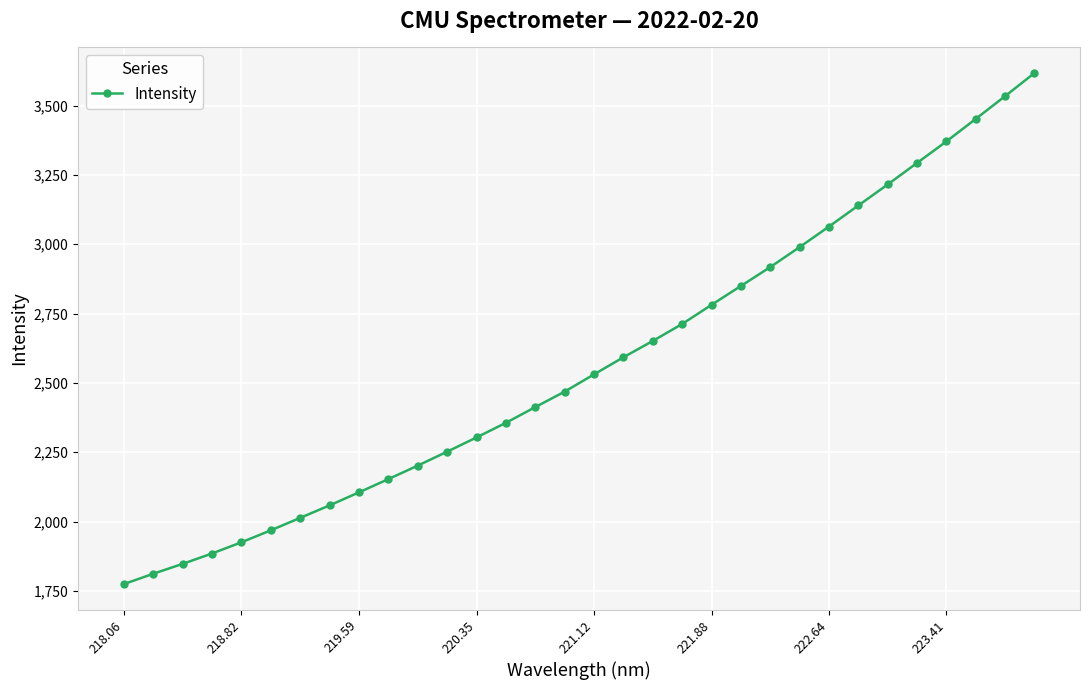

What is the greatest value displayed?

3617.6